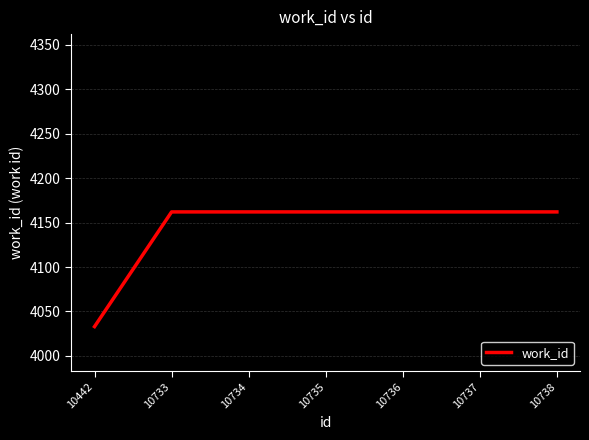

What is the change in value from 10442 to 10738?

+129